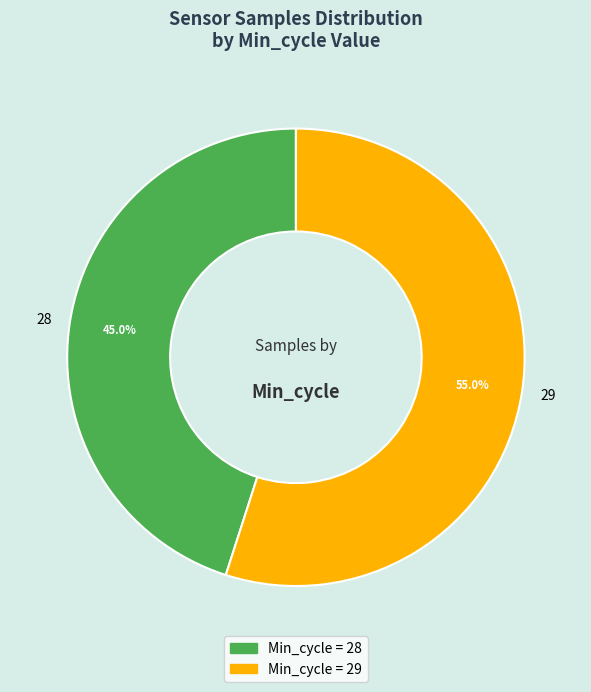

Which has a higher value, 28 or 29?

29